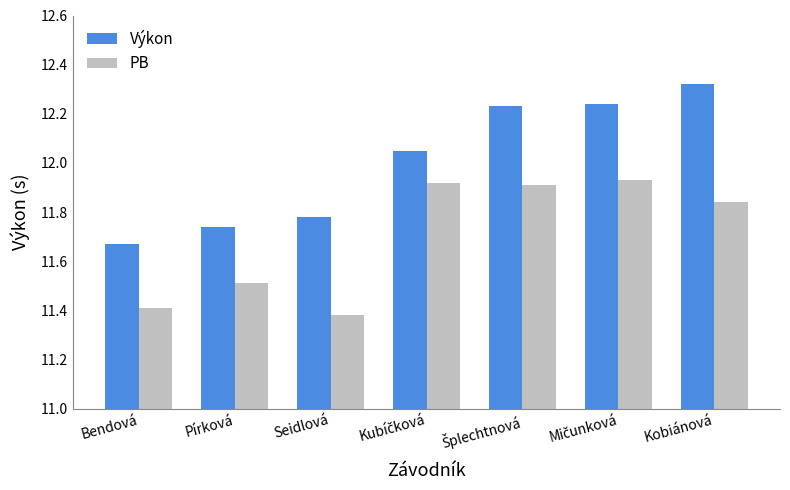

Are the bars grouped side by side (vs. stacked)?

Yes